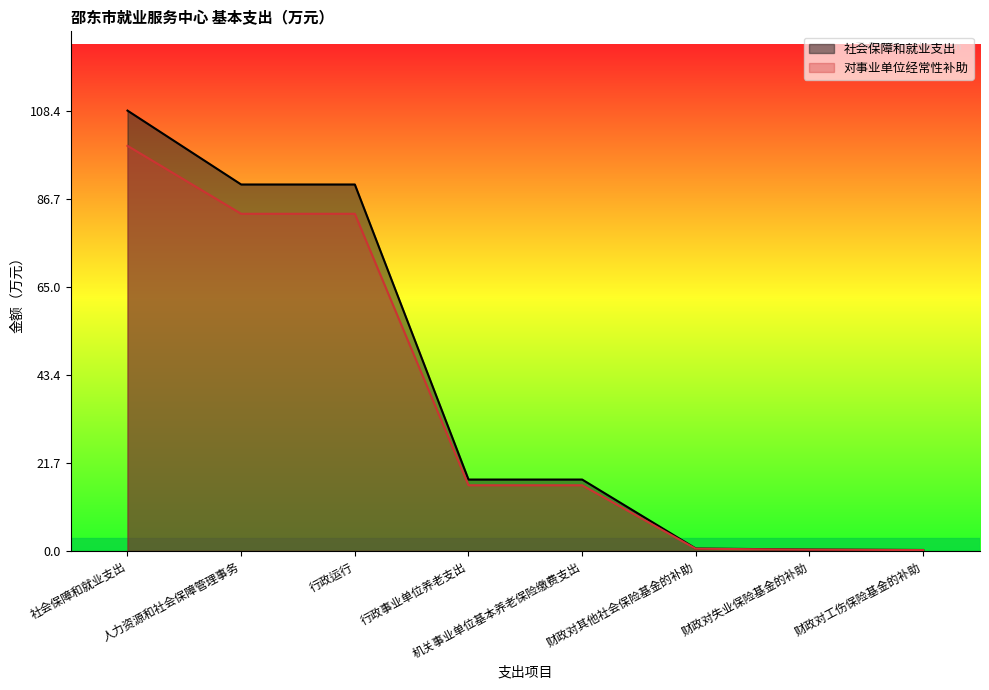

At which label is 对事业单位经常性补助 closest to 49?

行政事业单位养老支出